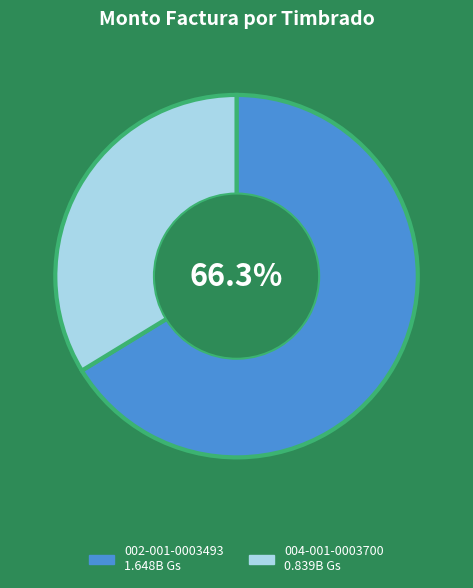

What percentage is NOT represented by 002-001-0003493?

33.7%